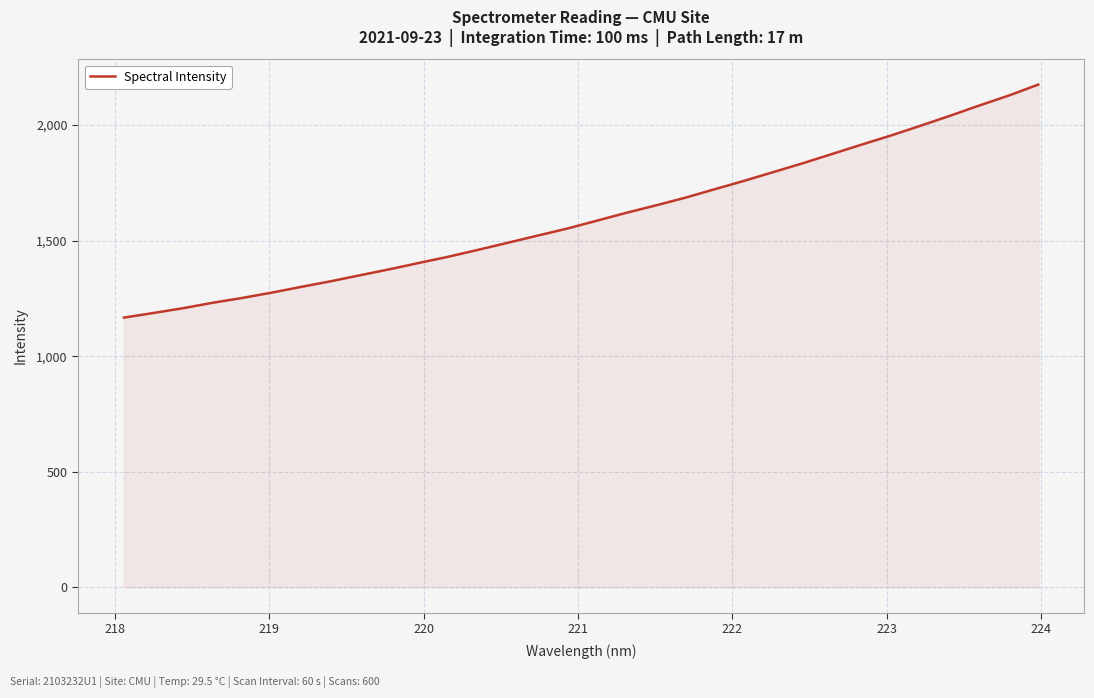

What is the difference between the maximum and minimum values?

1007.7